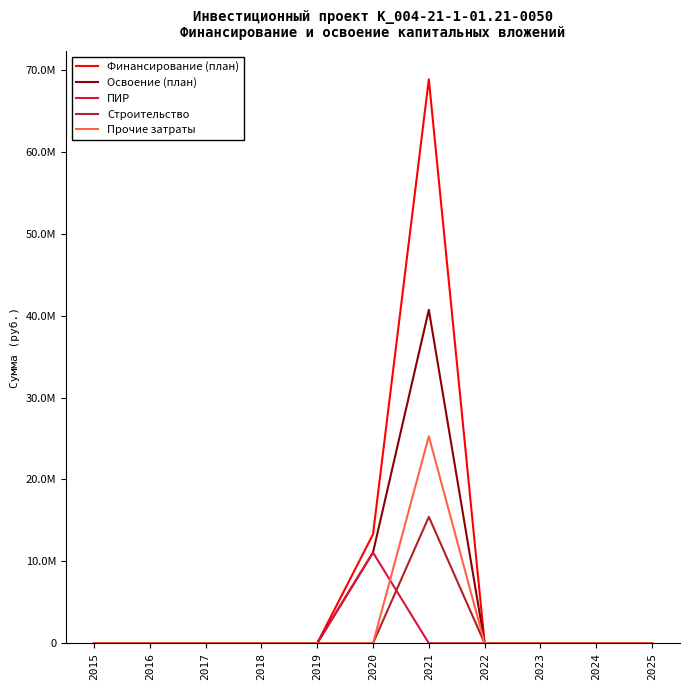

True or false: ПИР and Освоение (план) cross at least once.

False